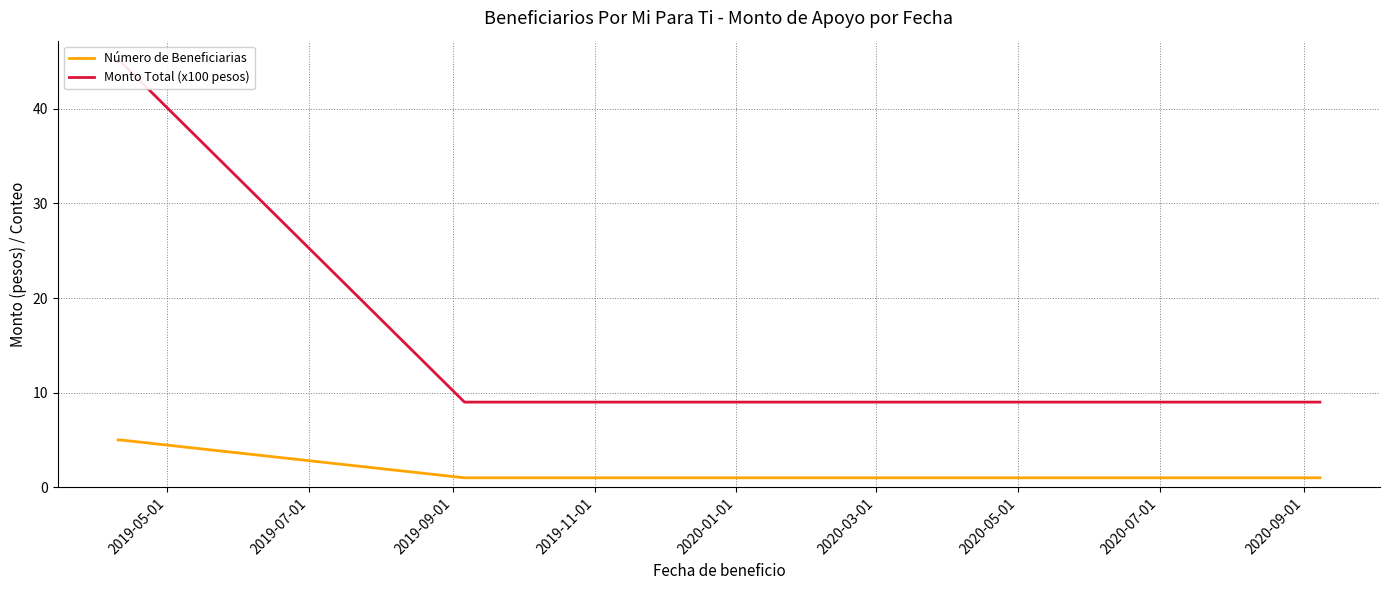

What is the maximum value for Número de Beneficiarias?

5